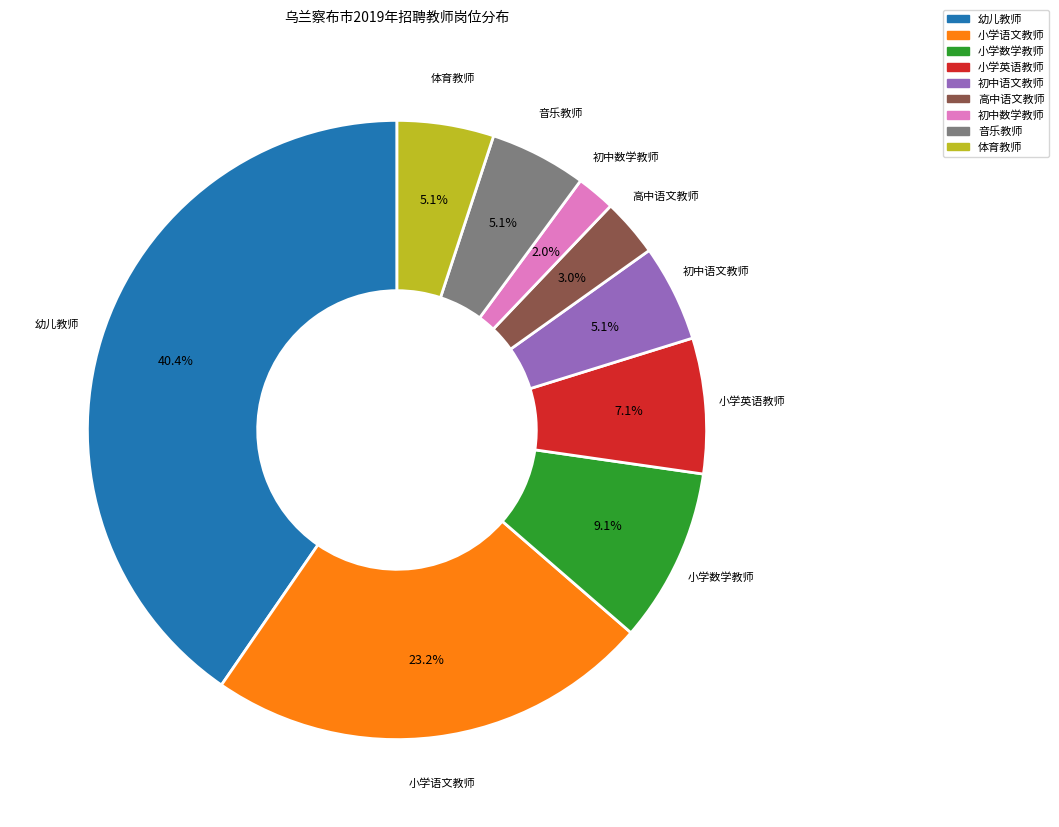

Is there any slice that represents more than half of the pie?

No